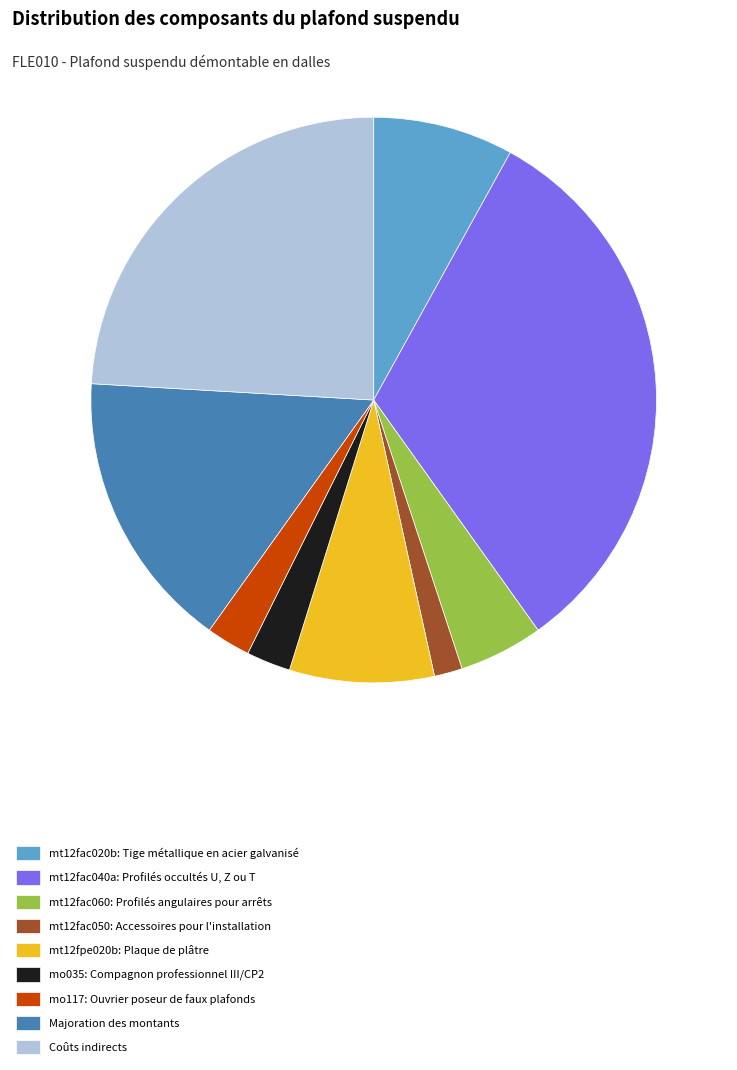

Which slice is the largest?

mt12fac040a: Profilés occultés U, Z ou T